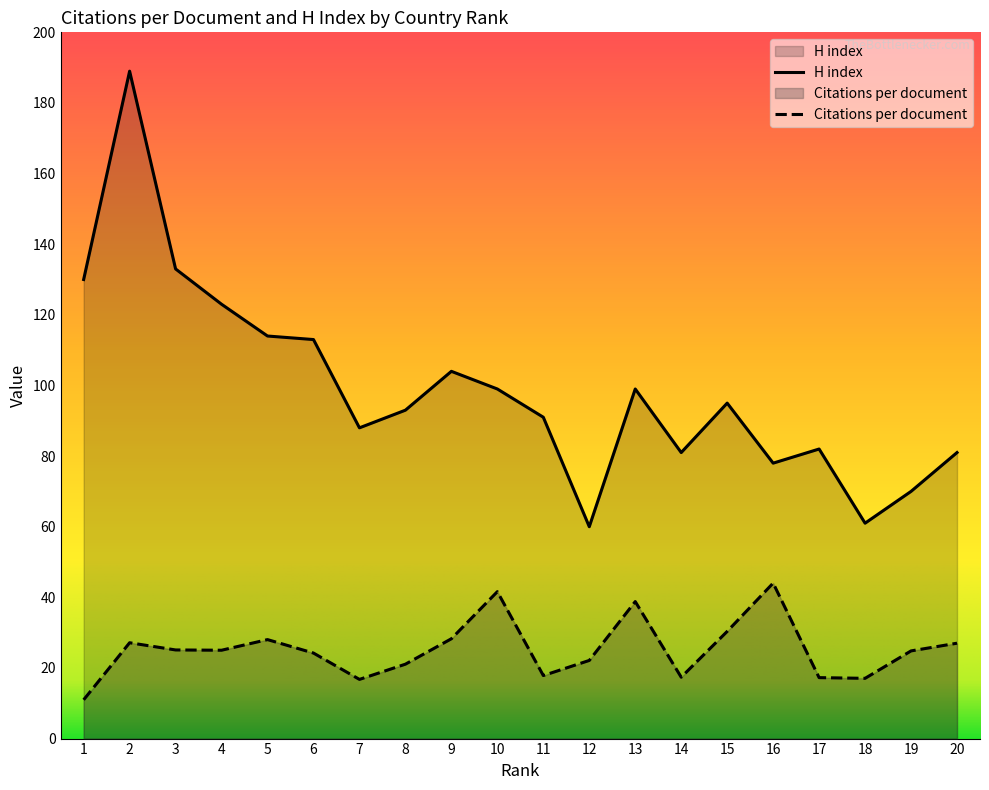

Reading left to right, transcribe all the data shown in this chart.

Citations per document: 1=11.0	2=27.1	3=25.1	4=25.0	5=28.0	6=24.2	7=16.8	8=21.1	9=28.3	10=41.6	11=17.9	12=22.1	13=38.8	14=17.4	15=30.4	16=44.0	17=17.3	18=17.1	19=24.8	20=27.0
H index: 1=130.0	2=189.0	3=133.0	4=123.0	5=114.0	6=113.0	7=88.0	8=93.0	9=104.0	10=99.0	11=91.0	12=60.0	13=99.0	14=81.0	15=95.0	16=78.0	17=82.0	18=61.0	19=70.0	20=81.0